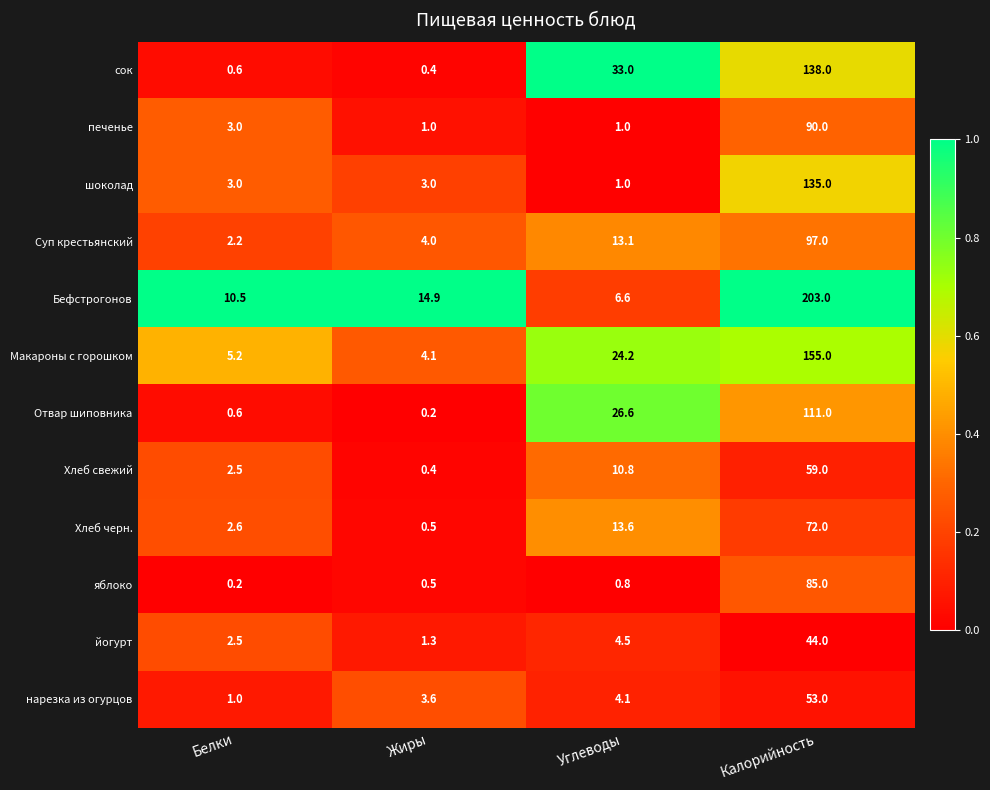

What is the total value across all series at Калорийность?

1242.0